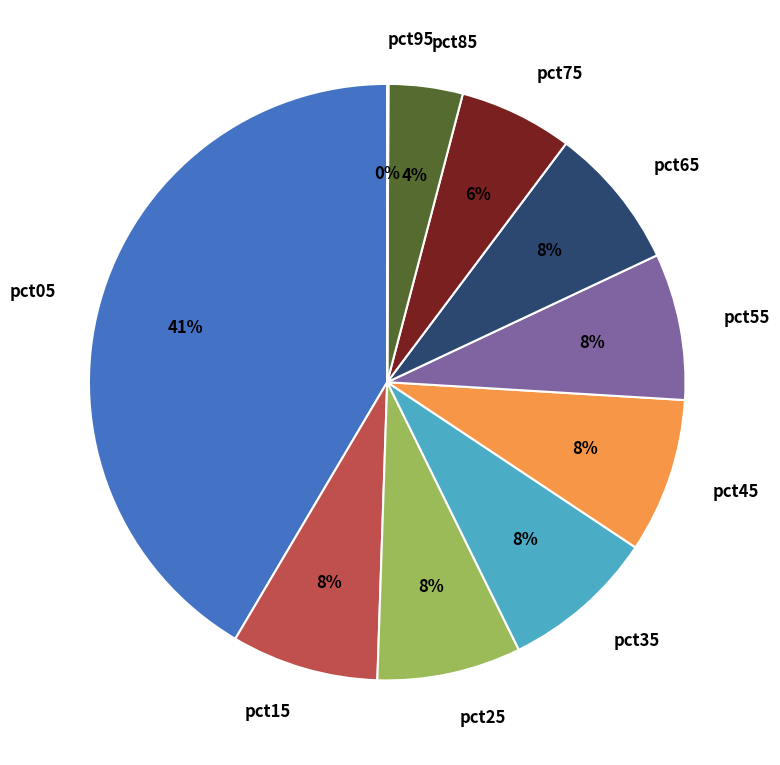

The pct45 slice represents 2% of the pie. True or false?

False